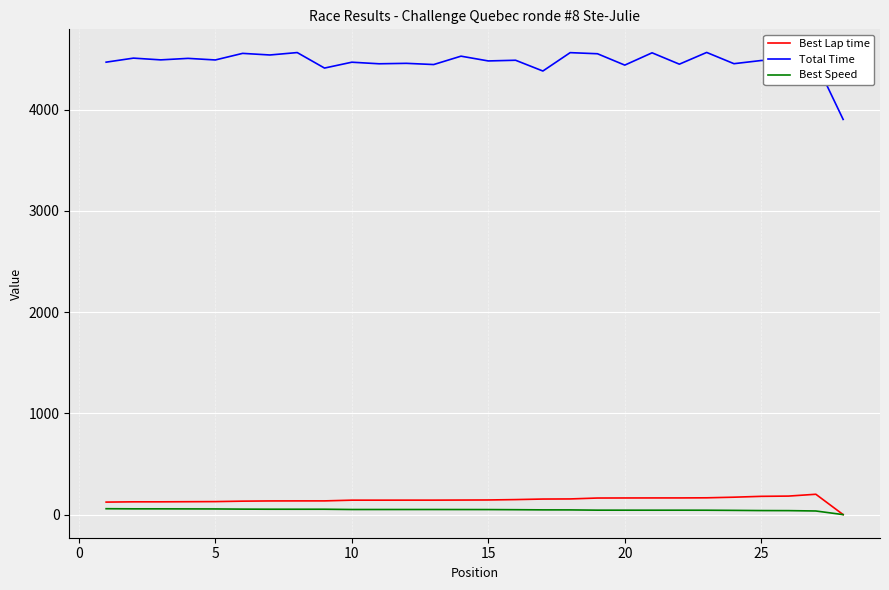

Which series has the largest total across all categories?

Total Time